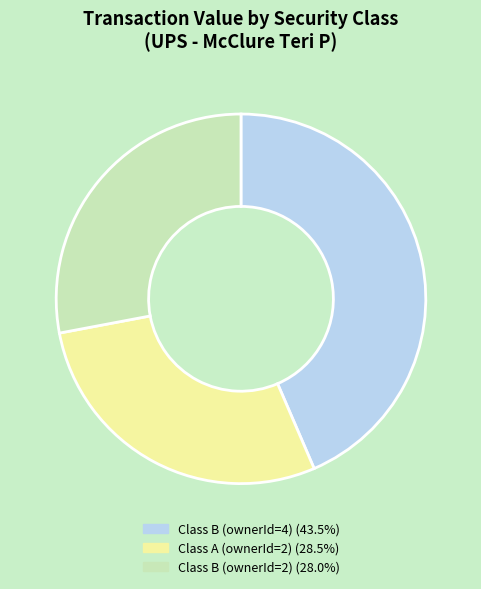

Is there a majority slice in this chart?

No